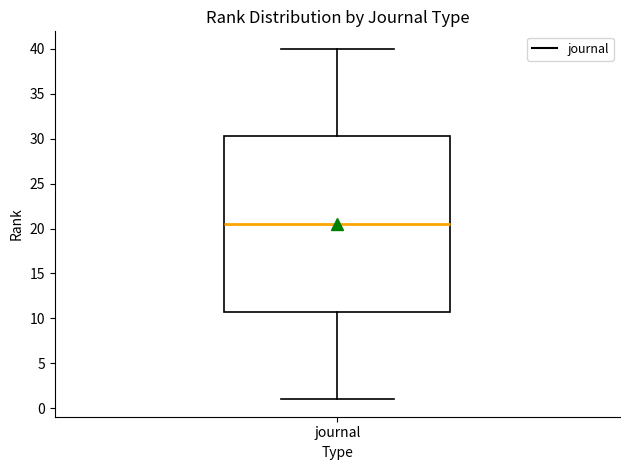

Transcribe this box plot: give where the median line is, the range the box spans, and where the two whiskers end, as read against the y-axis. The values are not printed on the chart, so give them approximately, as read against the axis.

median 20.5, box 11.0 to 30.5, whiskers 1.0 to 40.0